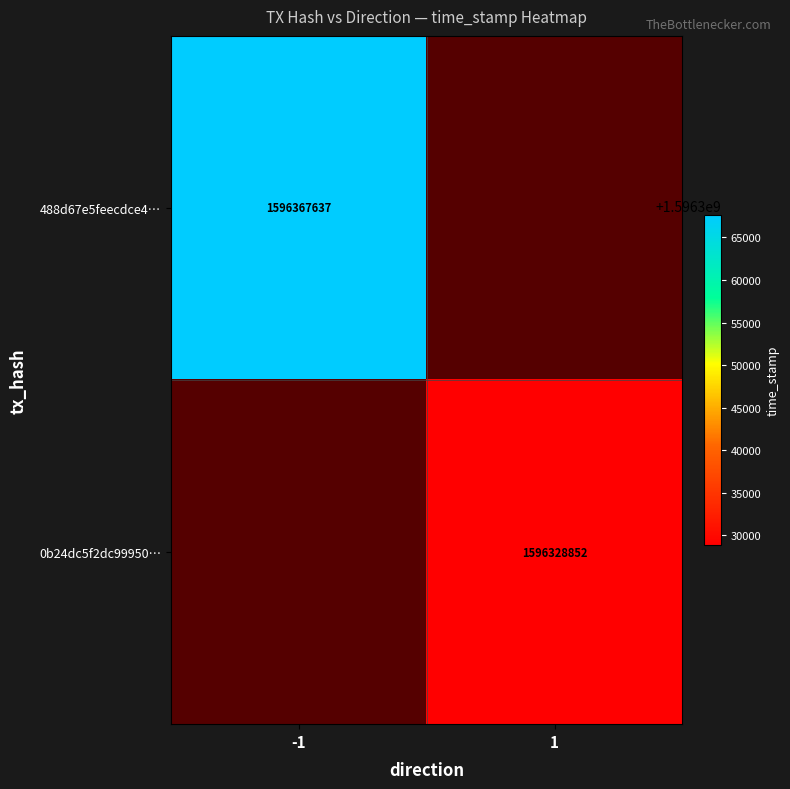

What is the minimum value shown in the chart?

1596328852.0